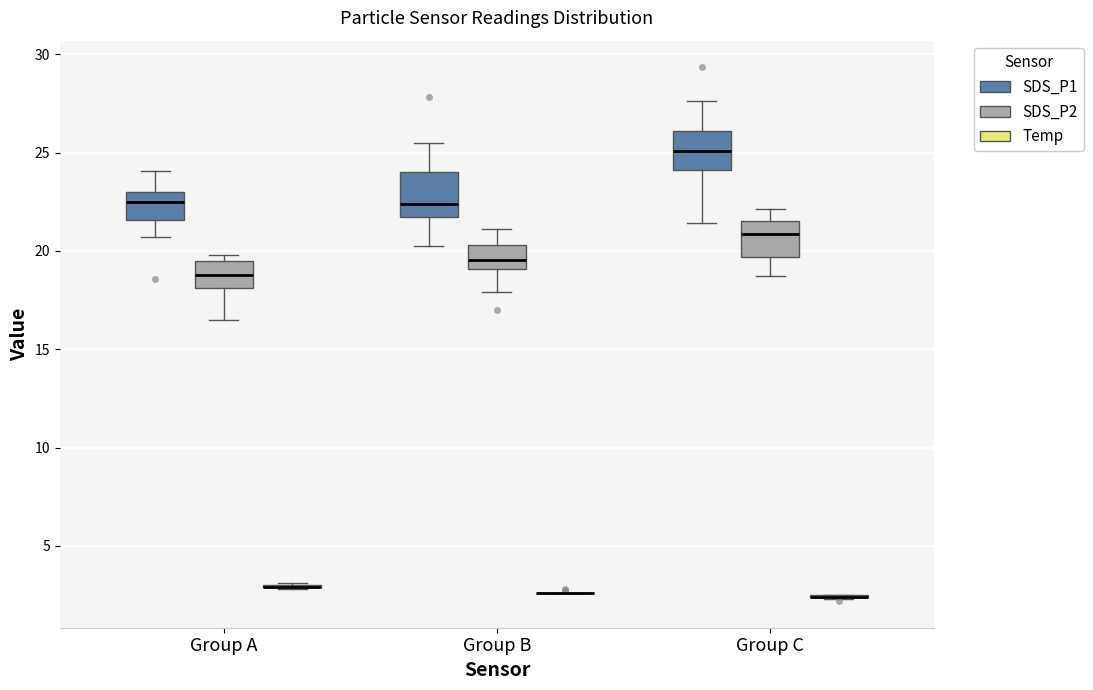

Reading left to right, read every box against the y-axis: the position of its median line, the range the box covers, and the ends of its whiskers. The values are not printed on the chart, so give them approximately, as read against the axis.

Group A (SDS_P1): median 22.5, box 21.5 to 23.0, whiskers 20.5 to 24.0
Group A (SDS_P2): median 19.0, box 18.0 to 19.5, whiskers 16.5 to 20.0
Group A (Temp): box collapsed to a line at 3.0, whiskers 3.0 to 3.0
Group B (SDS_P1): median 22.5, box 21.5 to 24.0, whiskers 20.0 to 25.5
Group B (SDS_P2): median 19.5, box 19.0 to 20.5, whiskers 18.0 to 21.0
Group B (Temp): box collapsed to a line at 2.5, whiskers 2.5 to 2.5
Group C (SDS_P1): median 25.0, box 24.0 to 26.0, whiskers 21.5 to 27.5
Group C (SDS_P2): median 21.0, box 19.5 to 21.5, whiskers 18.5 to 22.0
Group C (Temp): box collapsed to a line at 2.5, whiskers 2.5 to 2.5